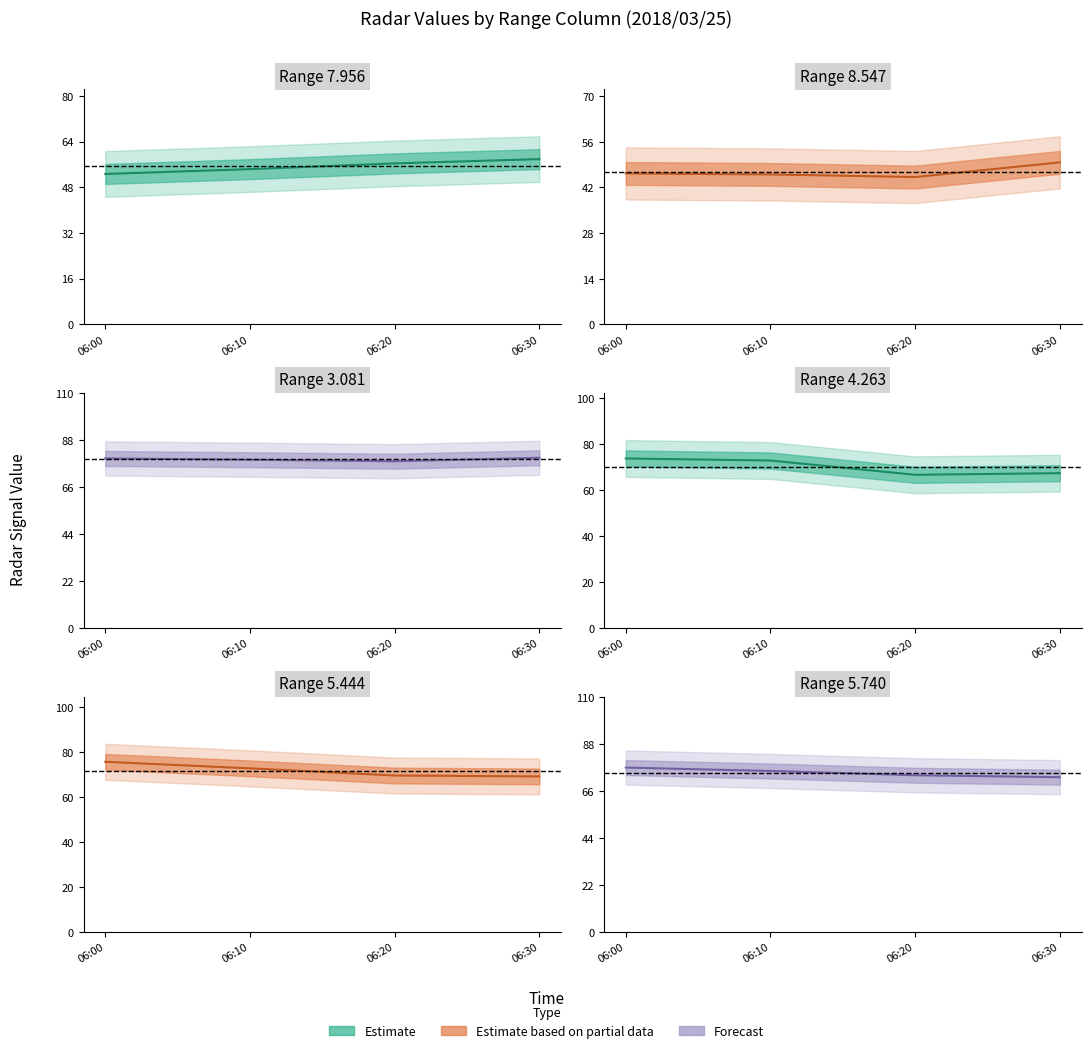

What is the total value across all series at 06:00?

404.8